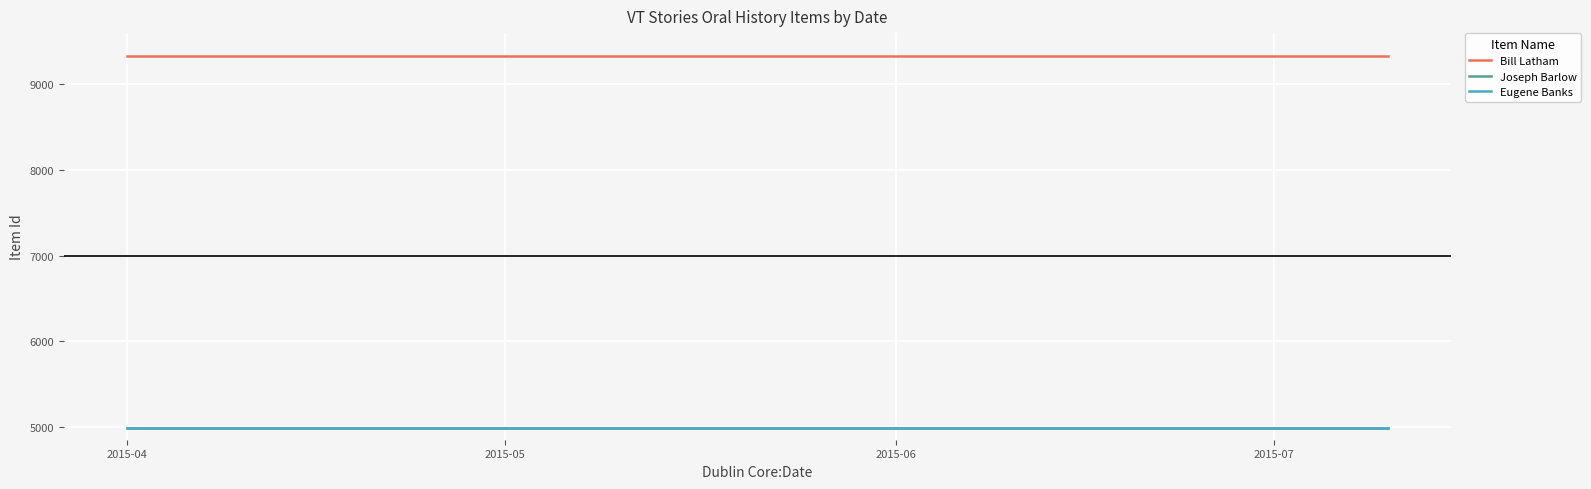

Which series has the largest total across all categories?

Bill Latham